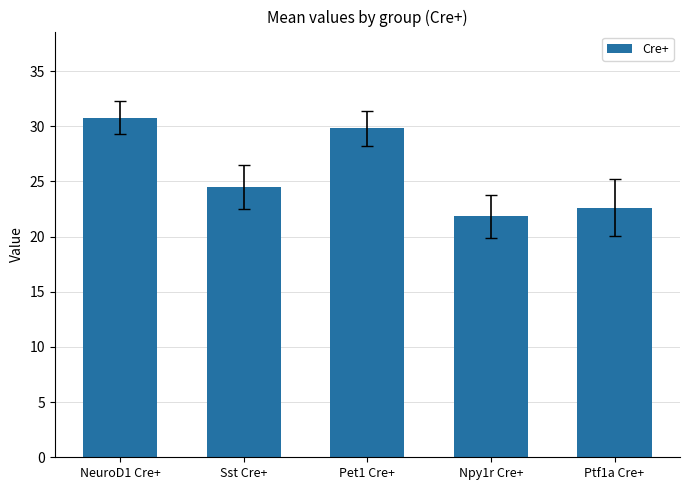

Are the bars horizontal?

No